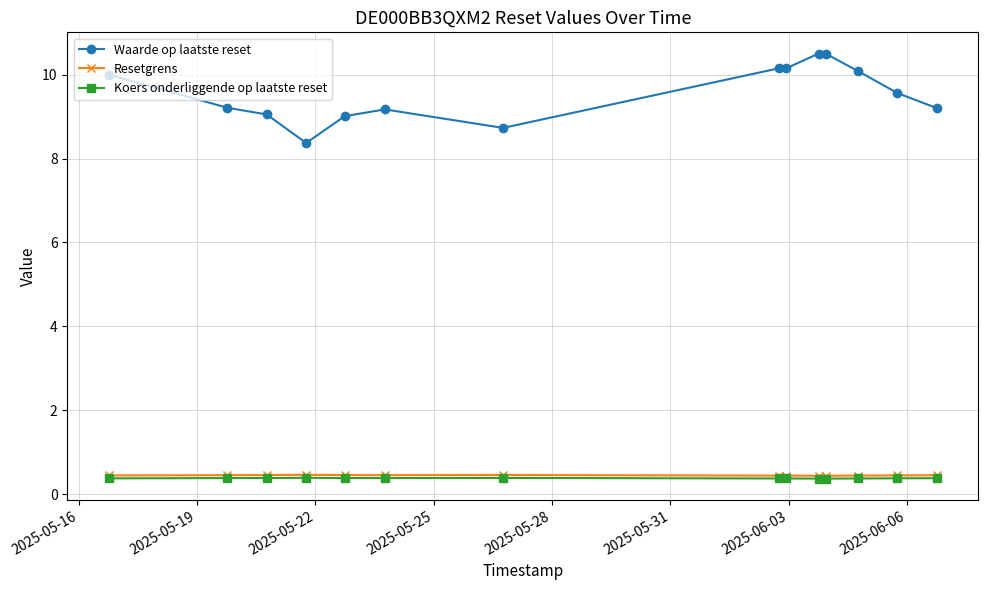

How many lines are shown in the chart?

3